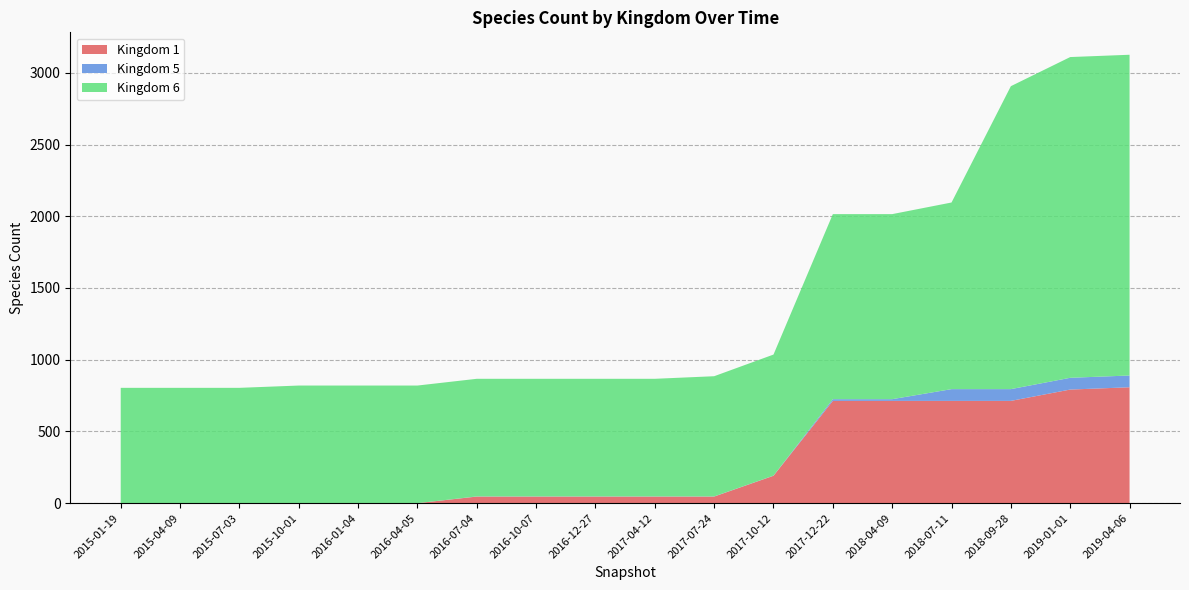

Reading left to right, list all the values displayed in this chart.

Kingdom 1: 0	0	0	0	0	0	46	46	46	46	46	191	713	713	713	713	792	808
Kingdom 5: 0	0	0	0	0	0	1	1	1	1	1	1	12	12	82	82	82	82
Kingdom 6: 804	804	804	820	820	820	820	820	820	820	838	844	1290	1290	1301	2112	2236	2236